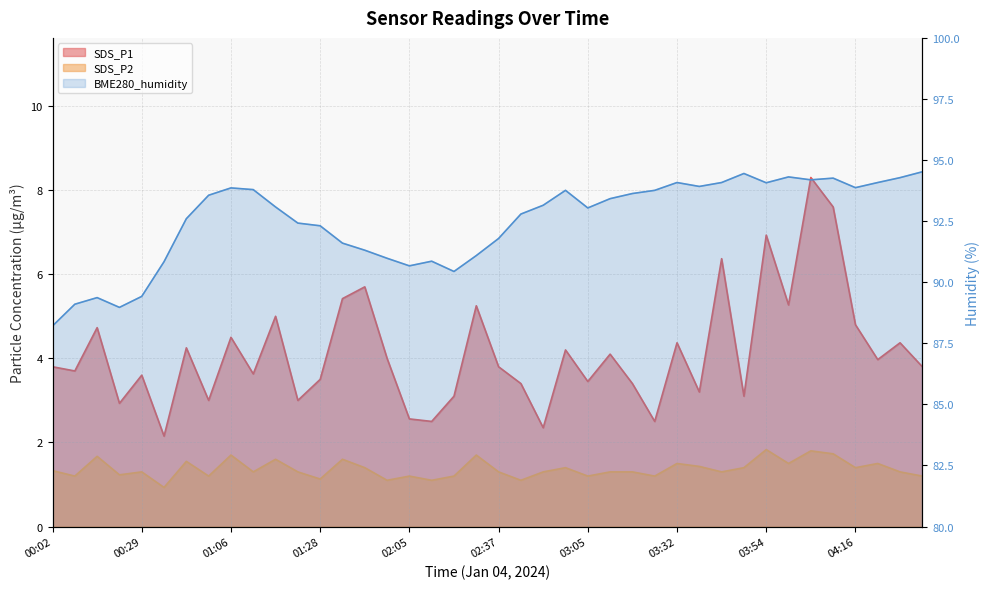

Between 01:06 and 03:54, which series saw the biggest shift?

SDS_P1